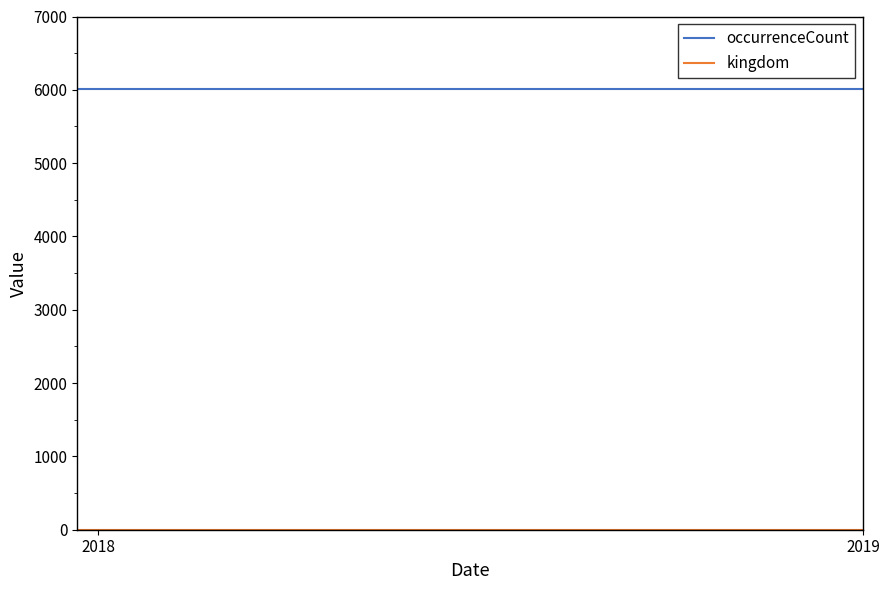

Which series has the largest total across all categories?

occurrenceCount